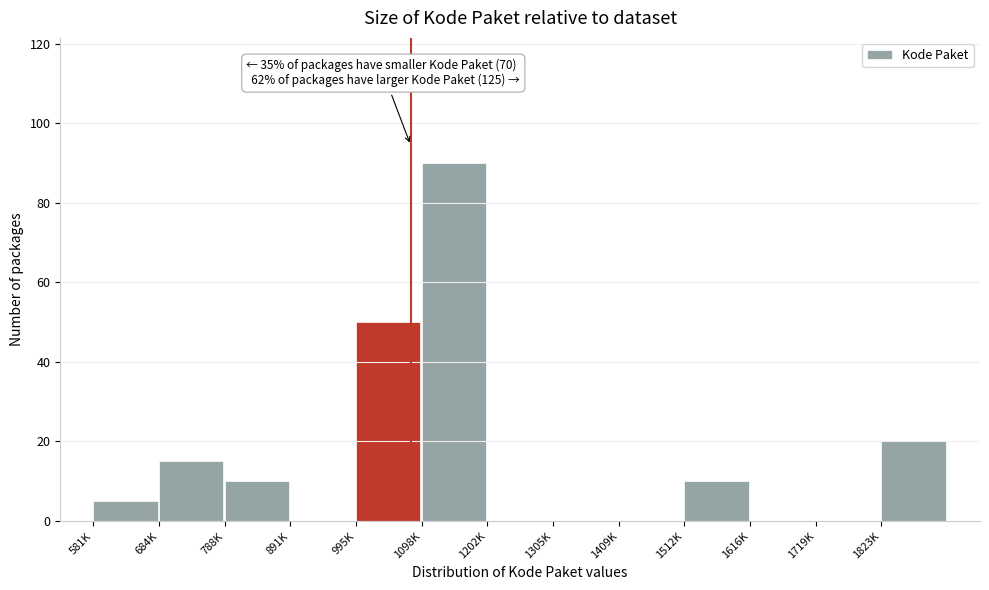

Reading left to right, list all the values displayed in this chart.

581K=5	684K=15	788K=10	891K=0	995K=50	1098K=90	1202K=0	1305K=0	1409K=0	1512K=10	1616K=0	1719K=0	1823K=20